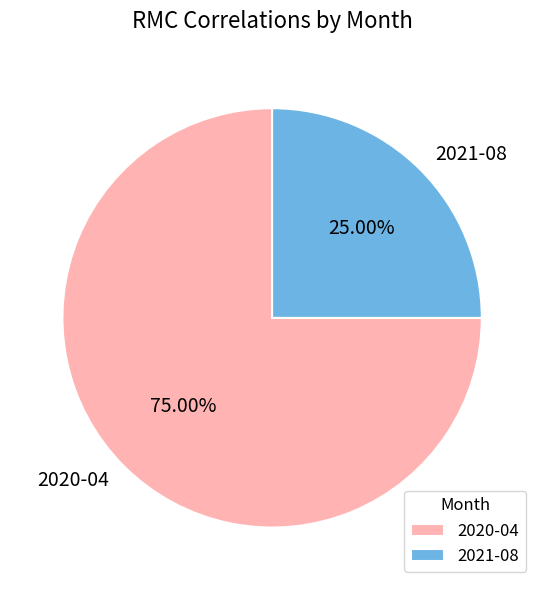

To the nearest percent, what portion does 2020-04 represent?

75%